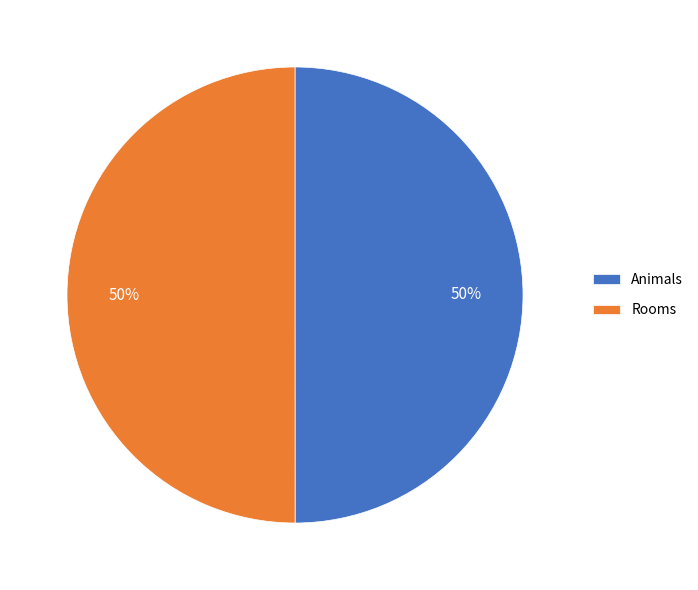

True or false: Rooms accounts for 50% of the total.

True